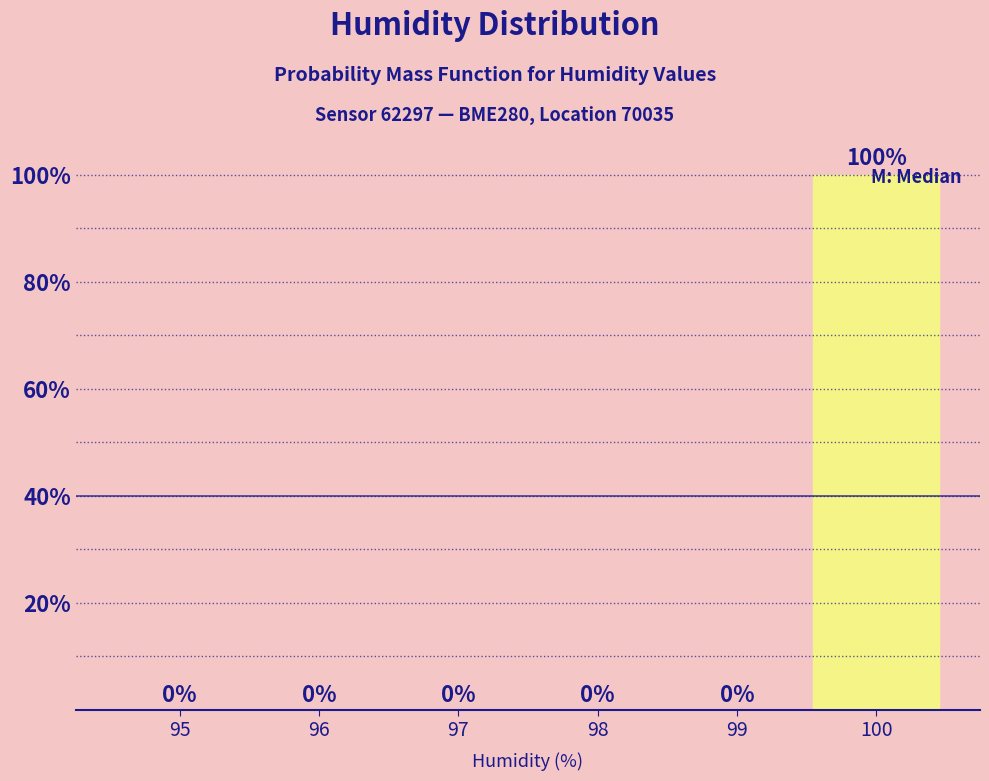

At which category does the chart reach its peak across all series?

100